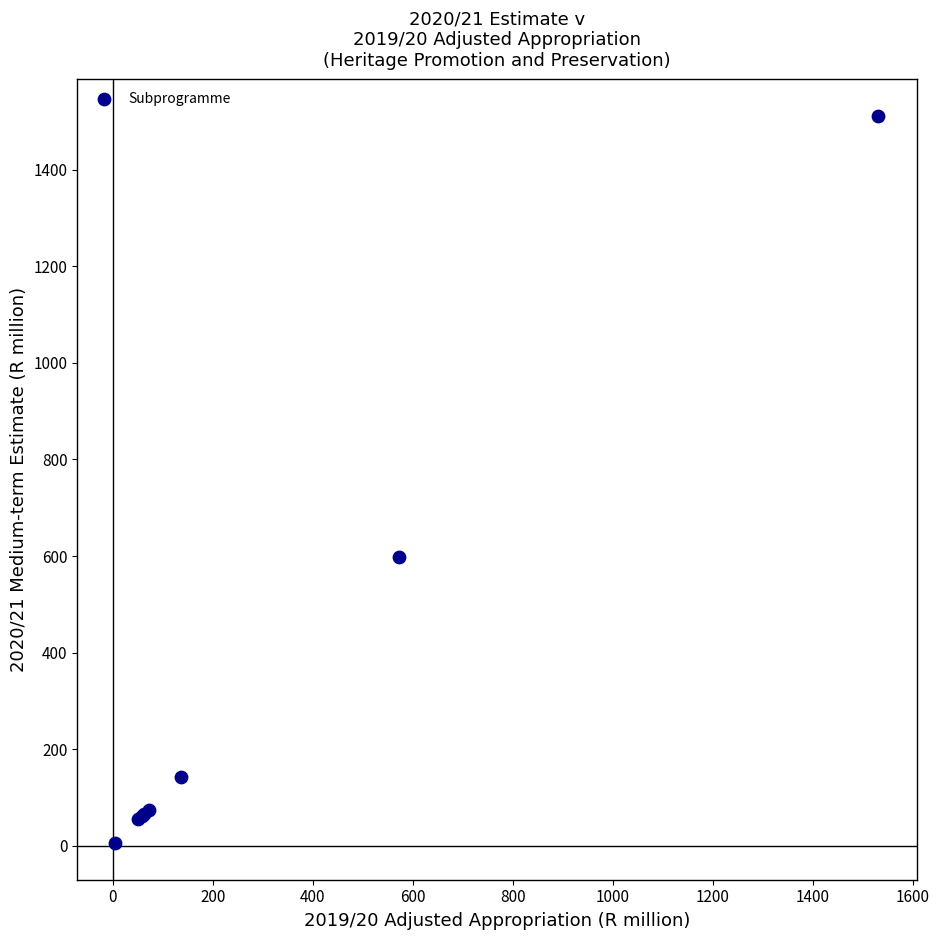

What Y value in the scatter plot is closest to 758?

598.3